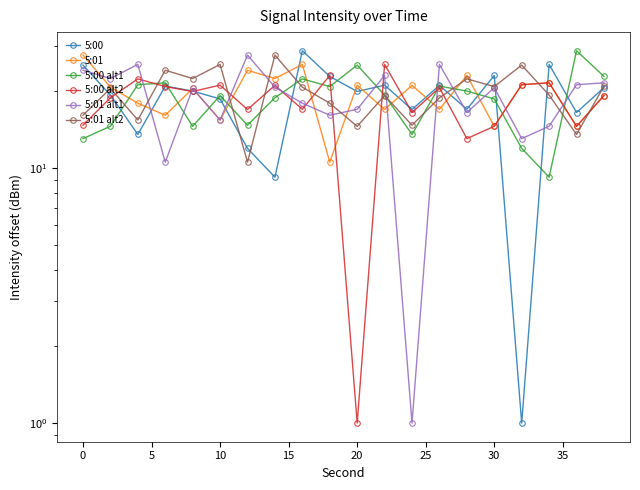

How many interior local valleys does the 5:01 alt1 series have?

7